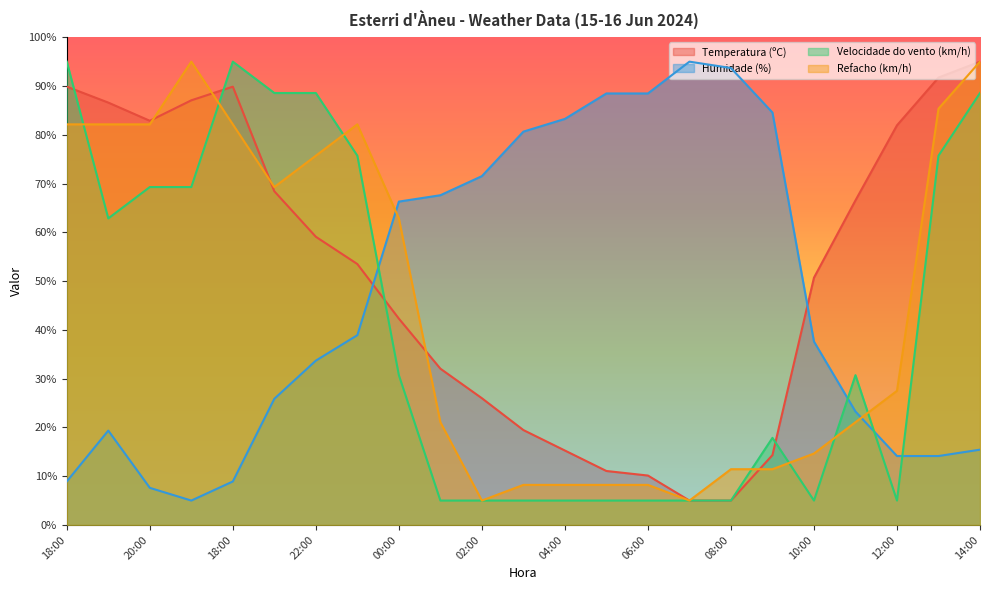

True or false: Velocidade do vento (km/h) has a value of 47.3 at 18:00.

False